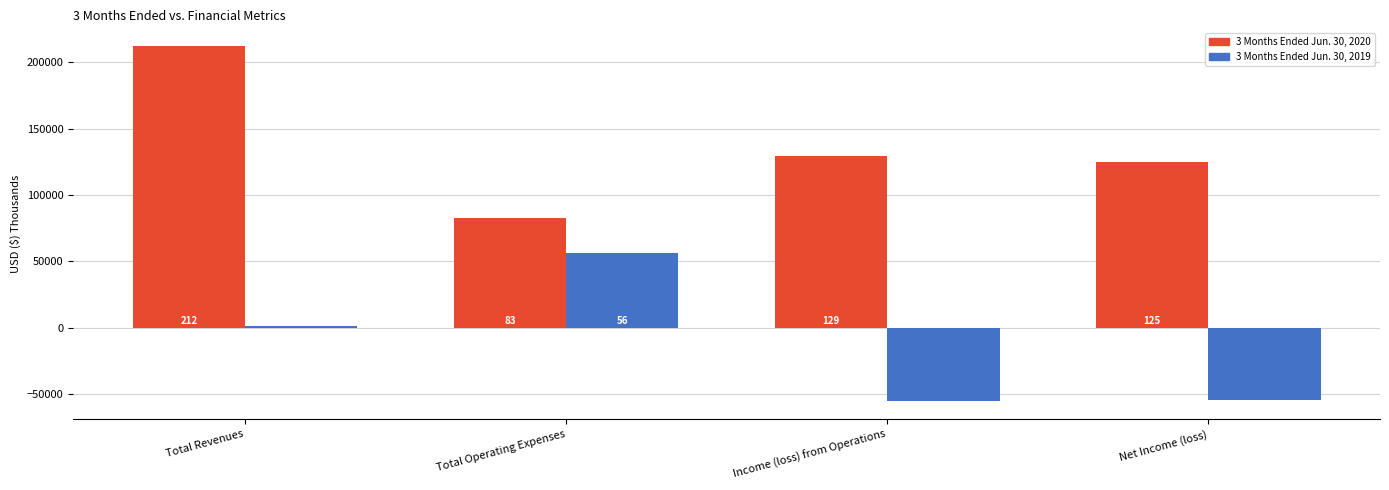

What is the difference between the second highest and second lowest values in the 3 Months Ended Jun. 30, 2020 series?

4559